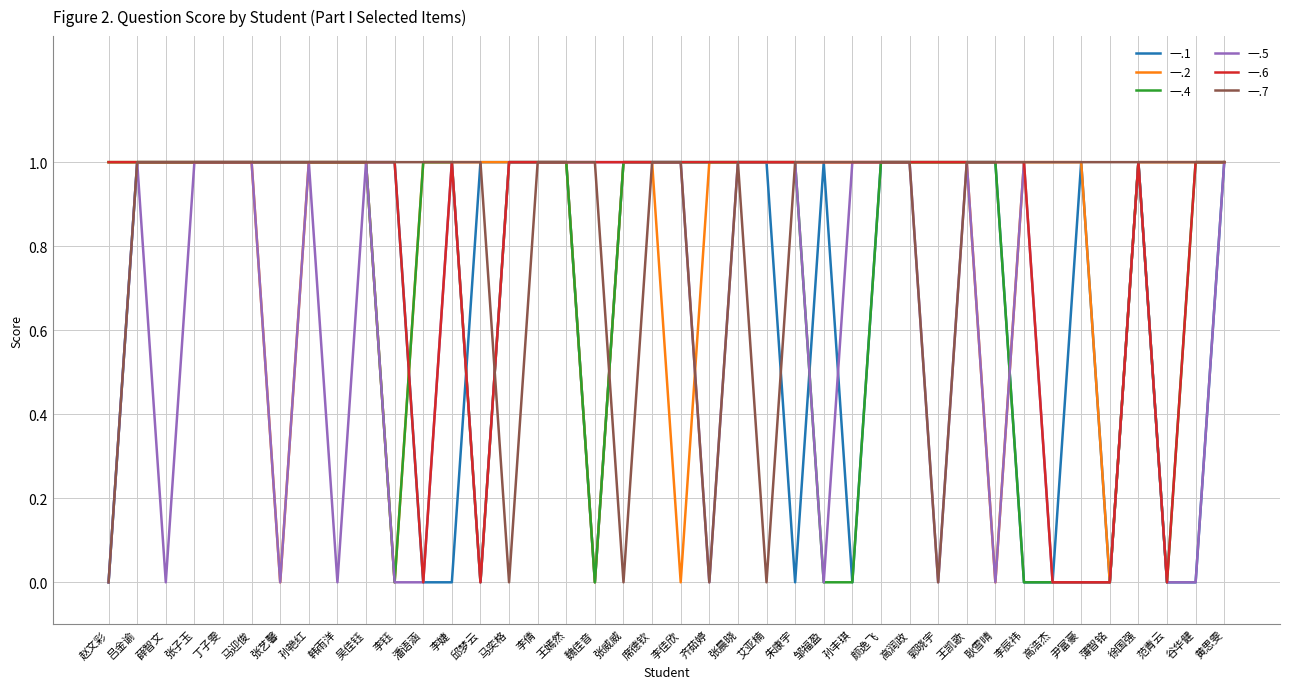

What position from the left is 邹福盈?

26